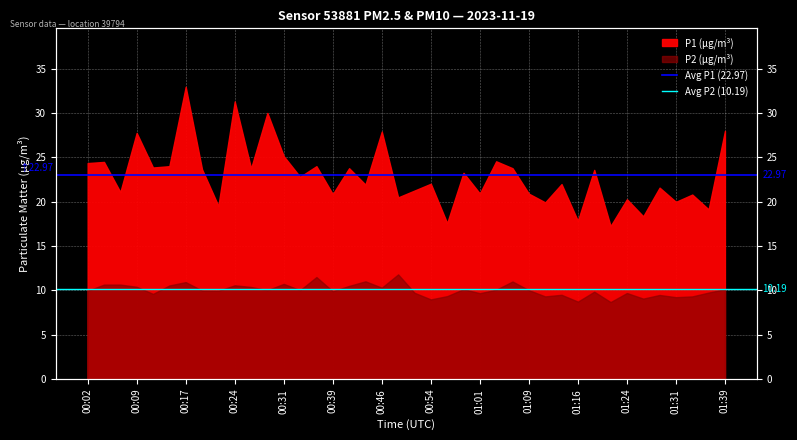

True or false: Avg P1 (22.97) has a value of 23.0 at 00:09.

True